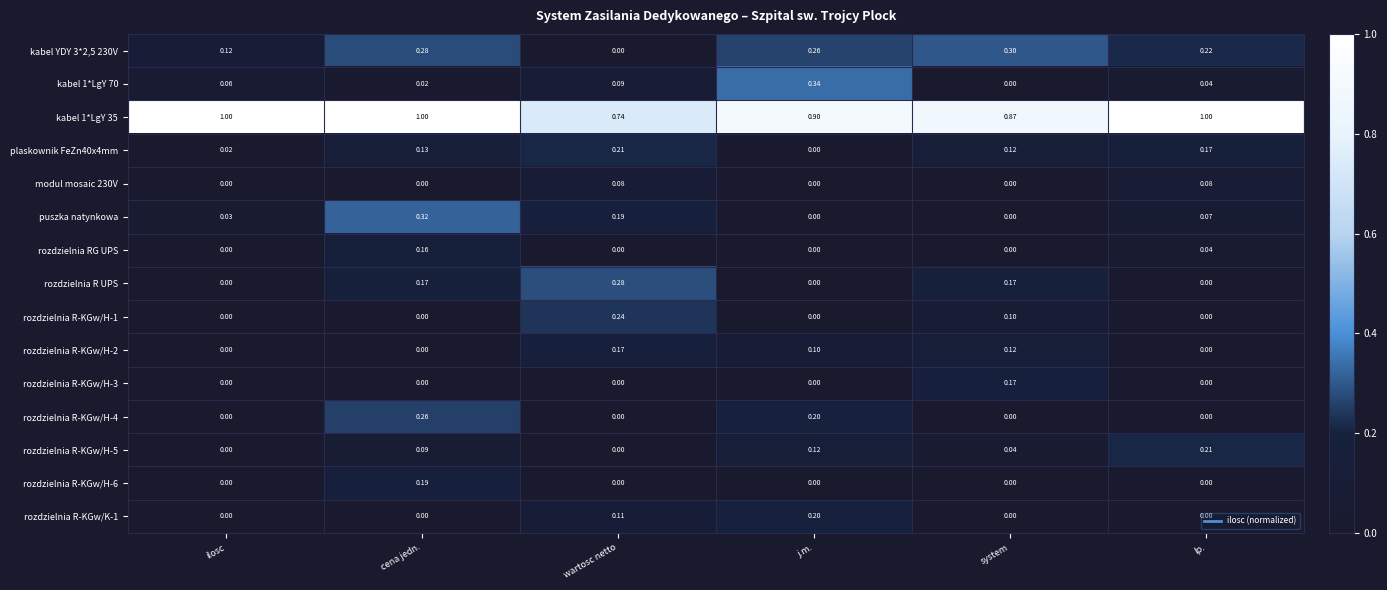

Which series changed the most between ilosc and wartosc netto?

rozdzielnia R UPS